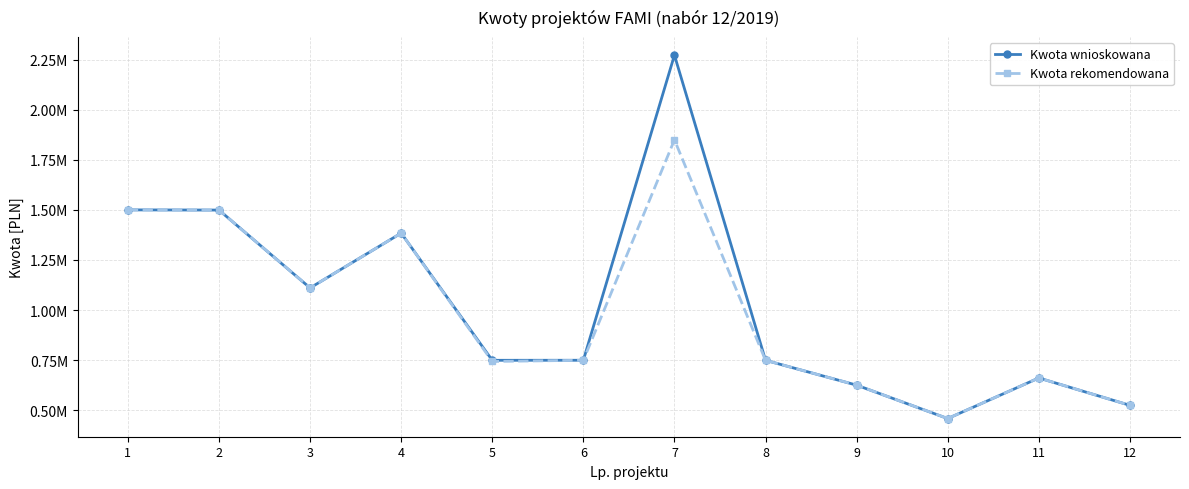

What are all the series names shown in the legend?

Kwota wnioskowana, Kwota rekomendowana